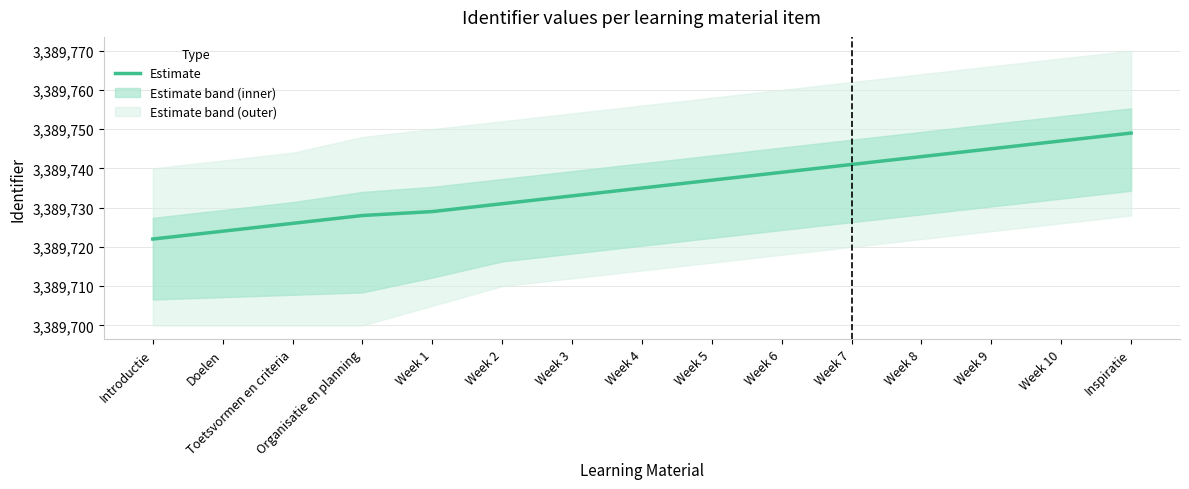

What is the sum of the values at Week 9 and Inspiratie?

6779494